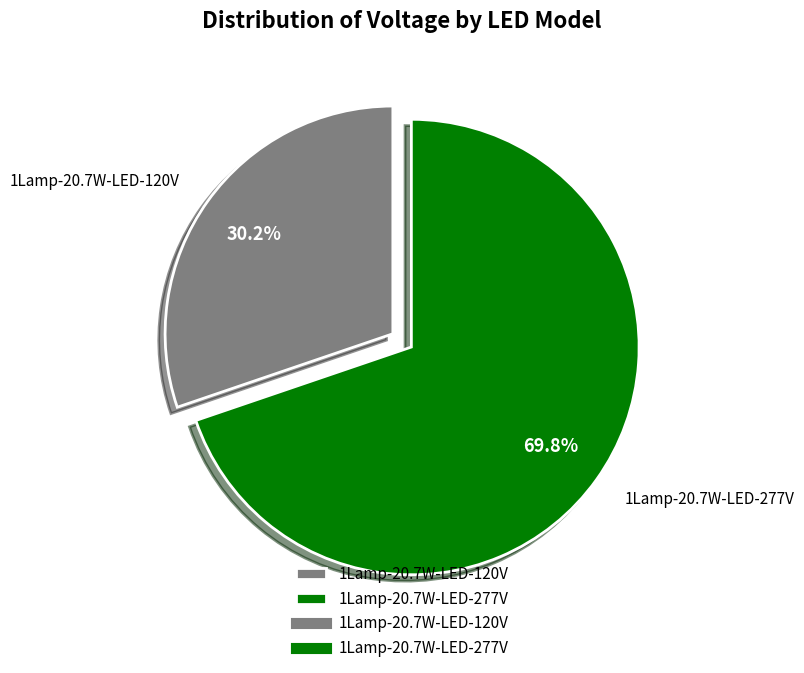

Combined, do 1Lamp-20.7W-LED-277V and 1Lamp-20.7W-LED-120V account for over 50%?

Yes